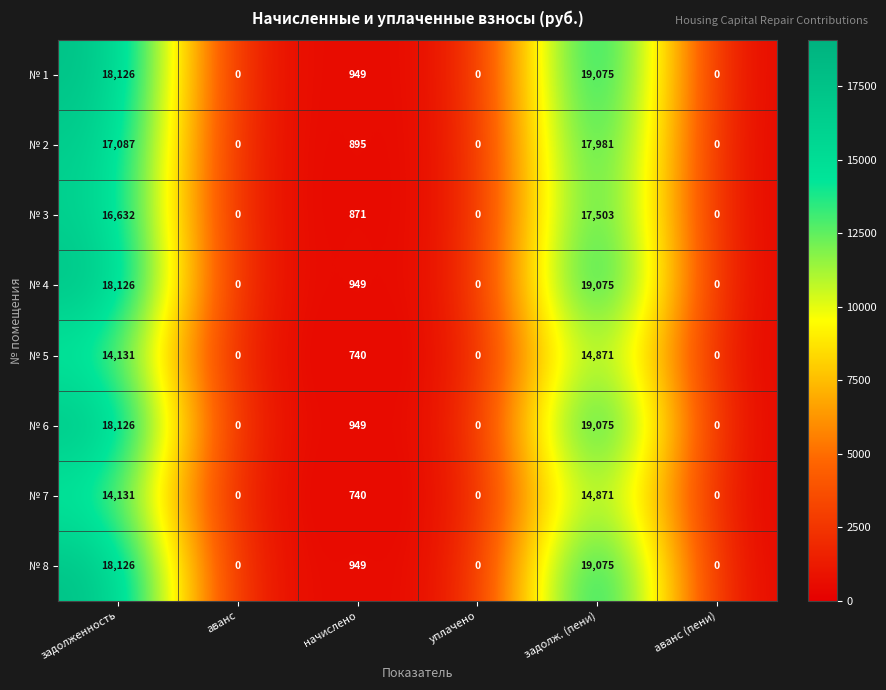

What is the maximum value for № 4?

19075